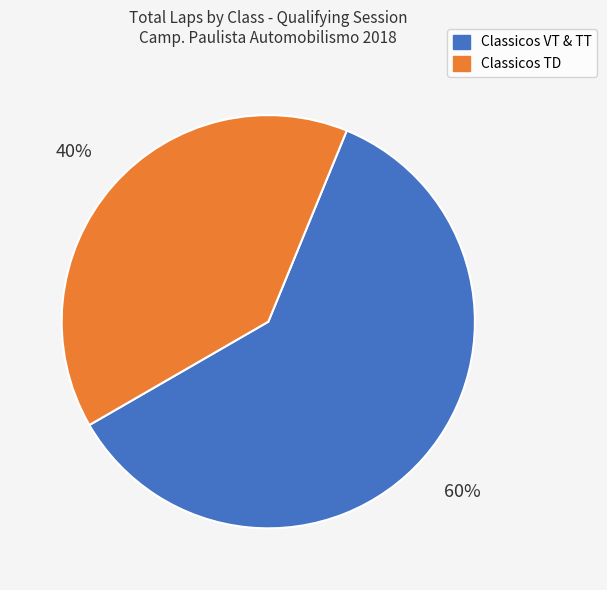

Does any single category account for the majority?

Yes